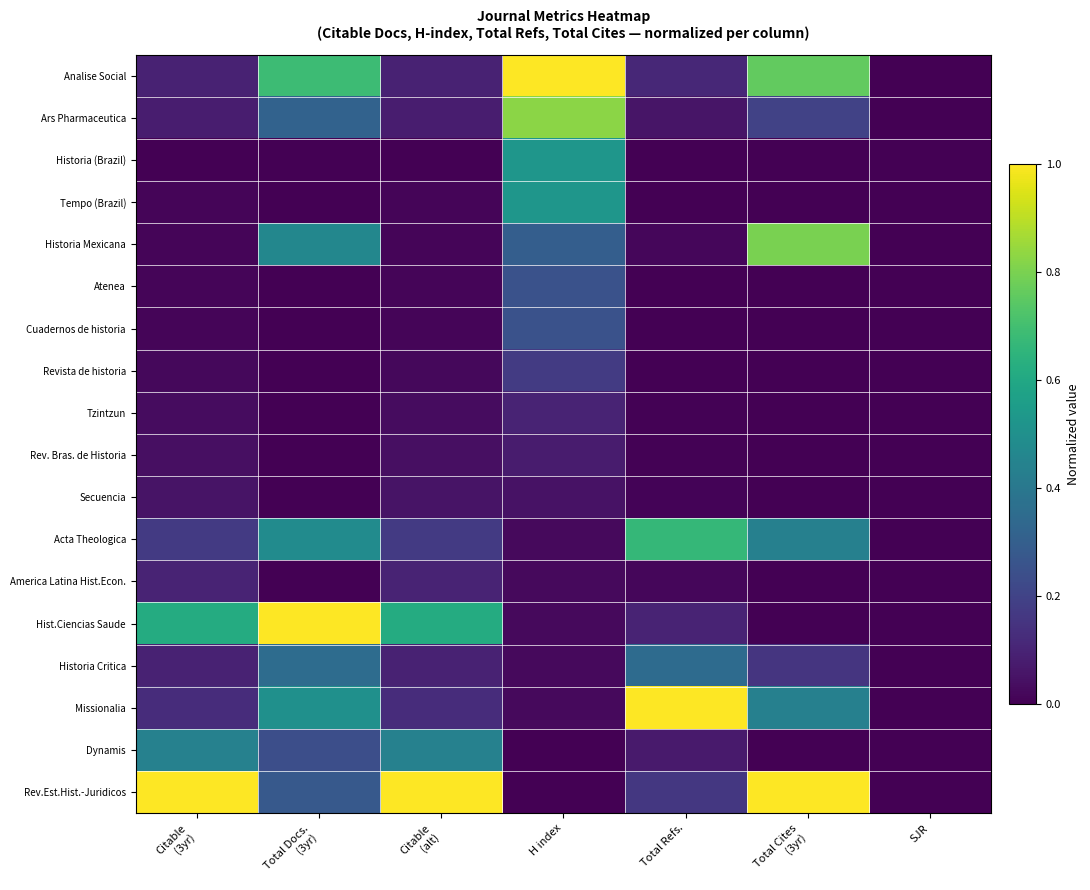

How many series are shown in this chart?

18